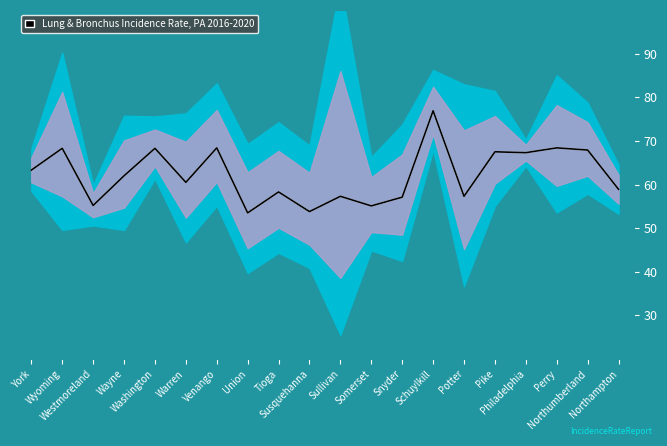

True or false: Age-Adjusted Rate and Mean Rate intersect in this chart.

False